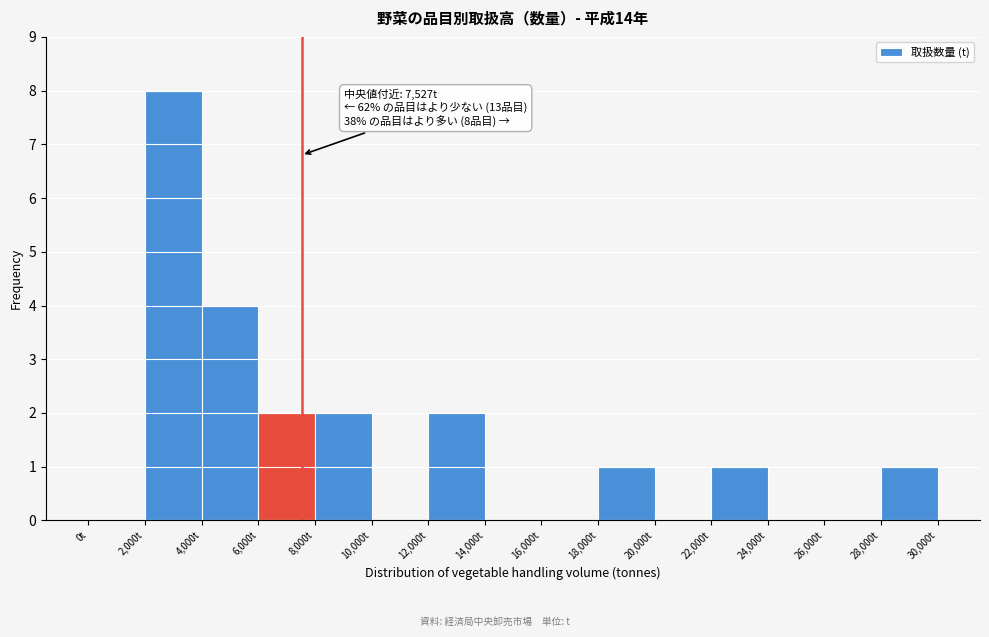

Over which range of the x-axis is the bar tallest?

2000 to 4000